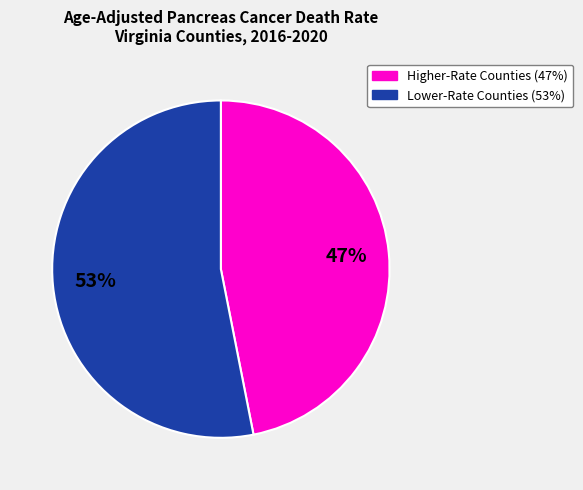

How many slices are in this pie chart?

2